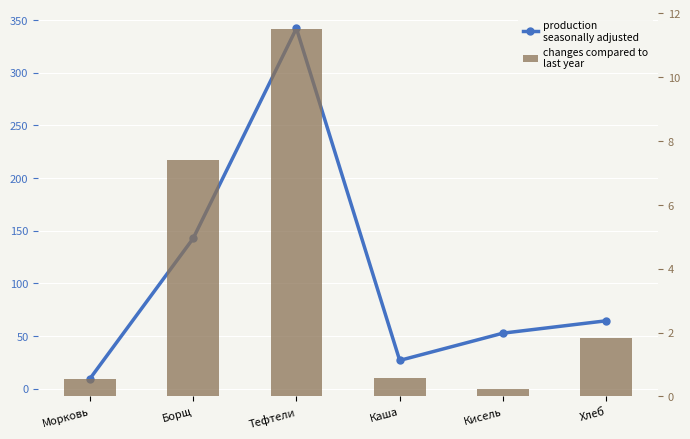

Is it true that production
seasonally adjusted equals 9.2 at Морковь?

True